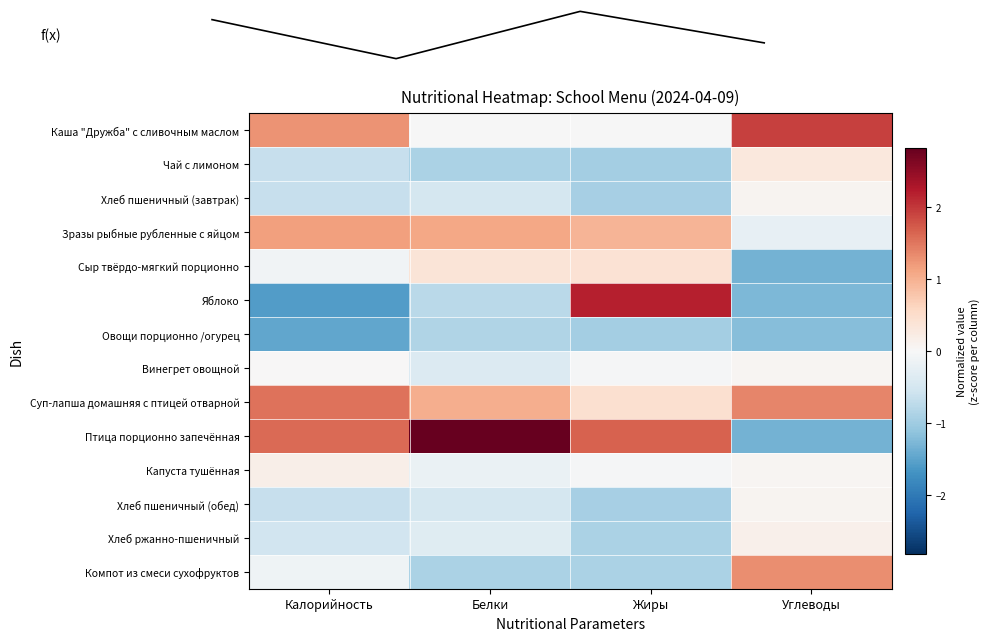

Is the value of Сыр твёрдо-мягкий порционно at Белки greater than the value of Чай с лимоном at Жиры?

Yes